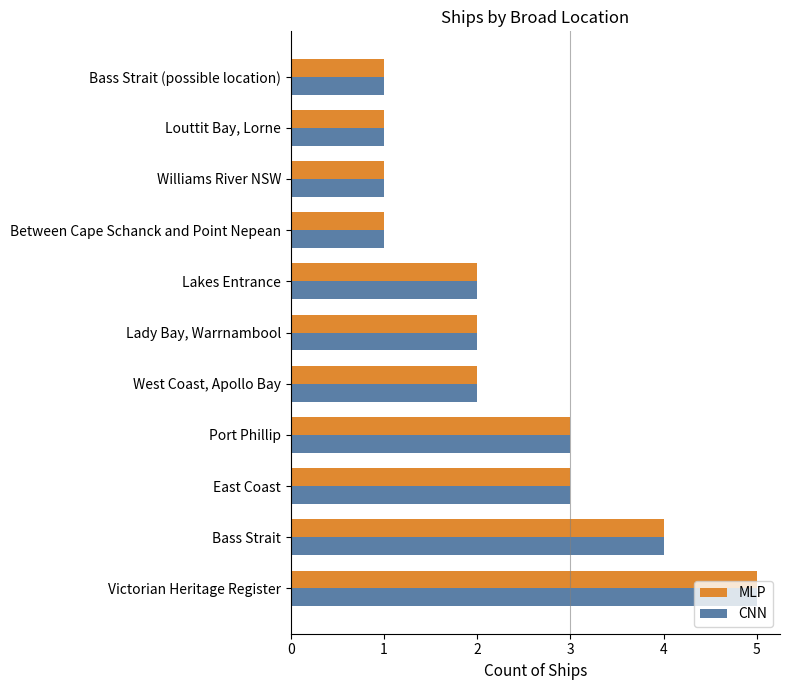

What is the sum of all MLP values?

25